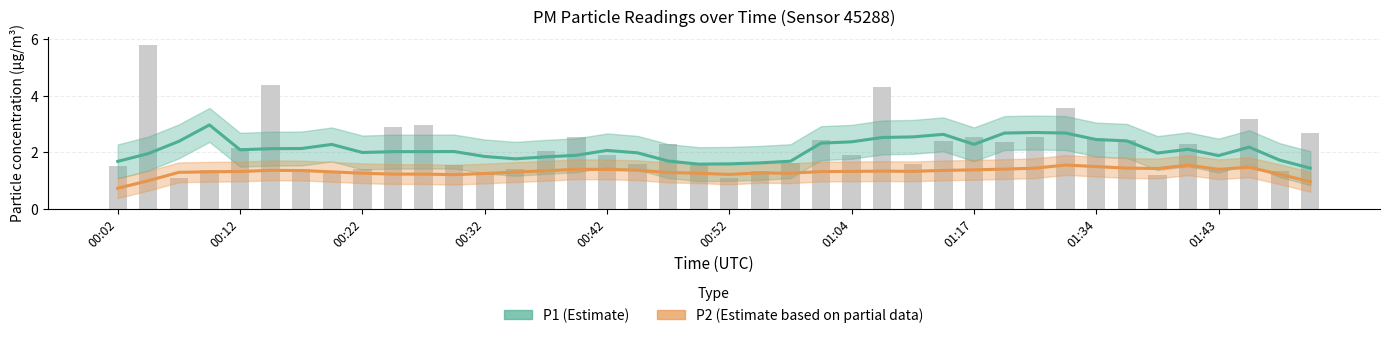

What are all the series names shown in the legend?

P1 (Estimate), P2 (Estimate based on partial data)